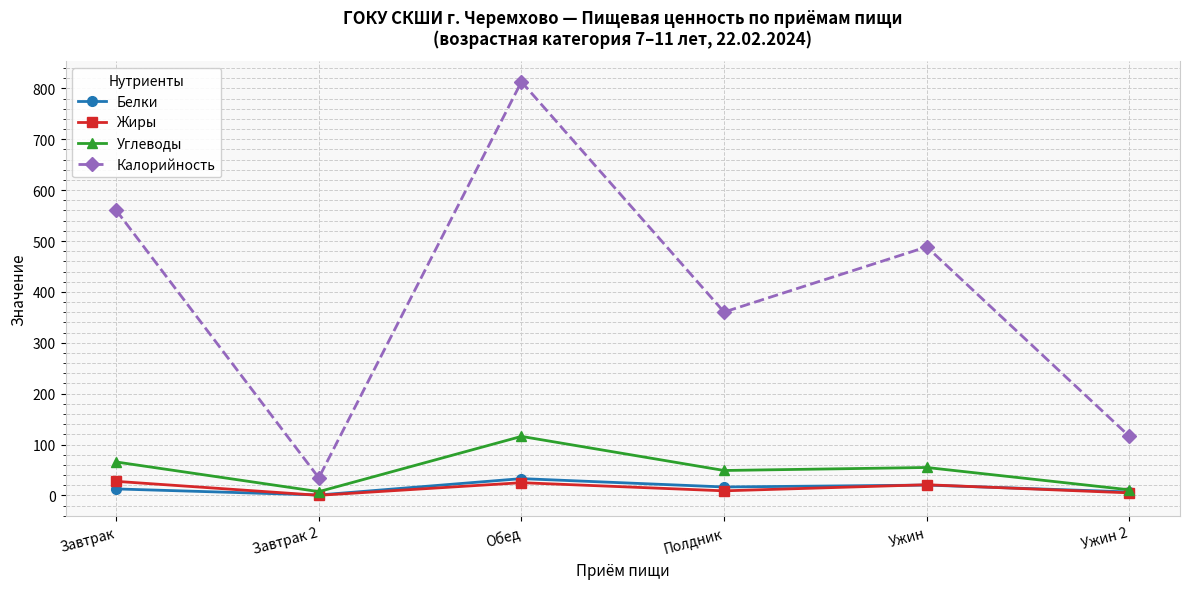

At which category does the chart reach its peak across all series?

Обед